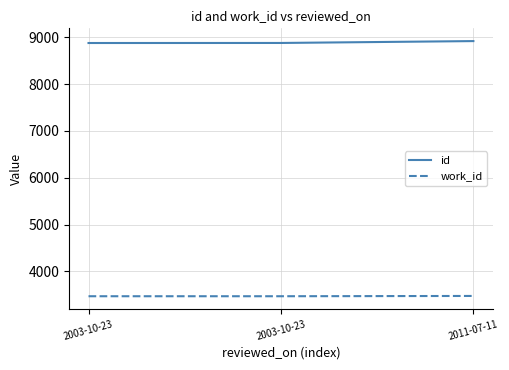

How many distinct data groups are displayed?

2